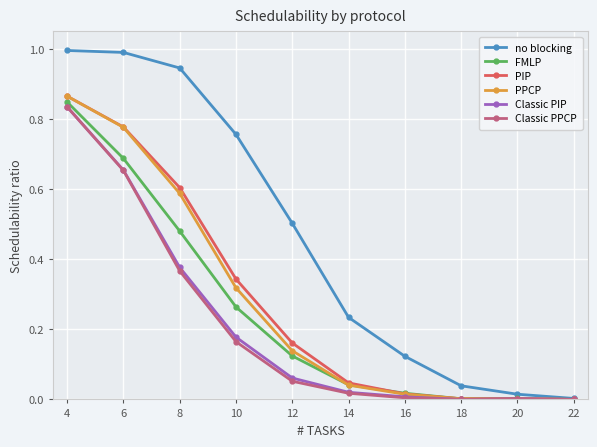

Which series has the largest total across all categories?

no blocking